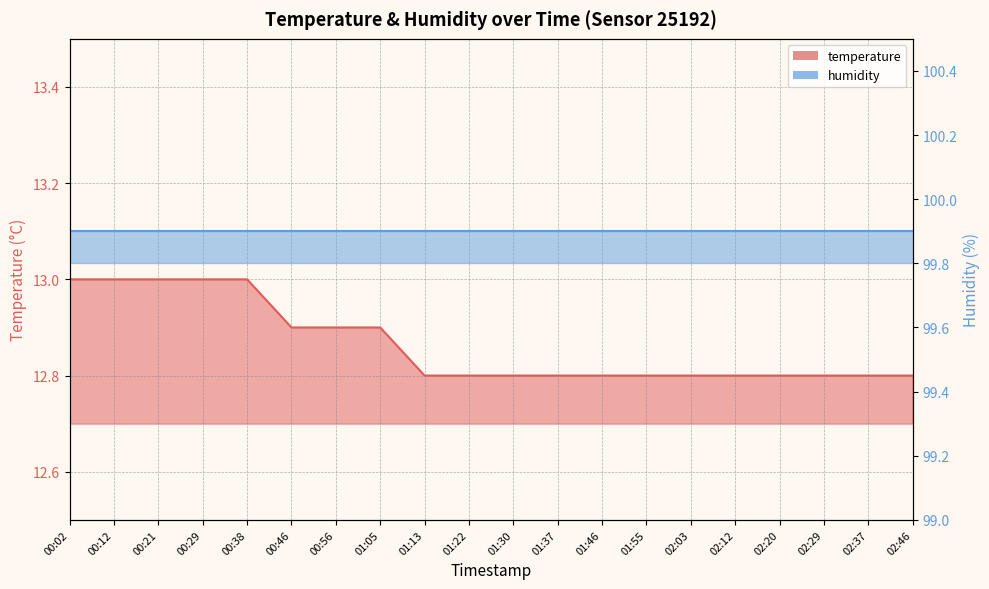

Where is the data nearest to the value 12?

01:13